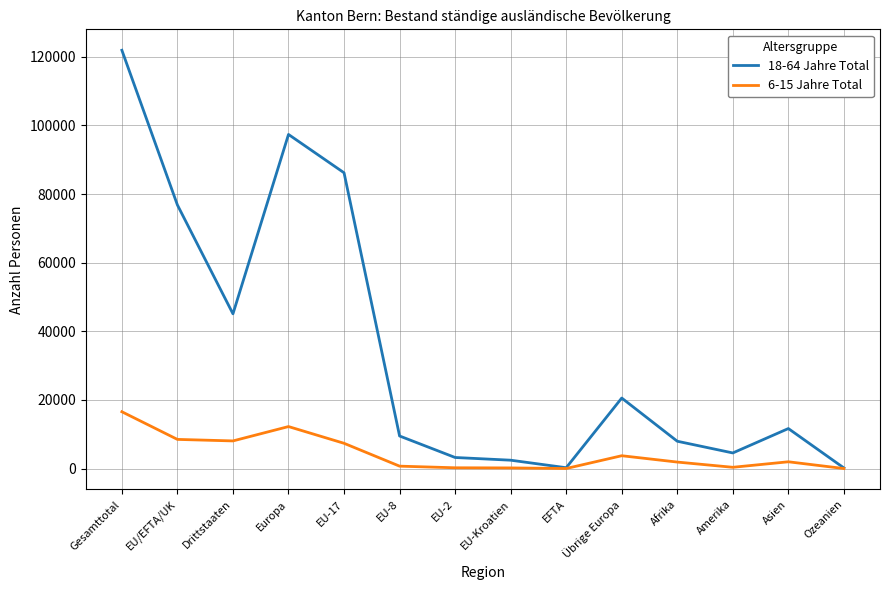

True or false: 6-15 Jahre Total has more than 1 interior local peaks.

True